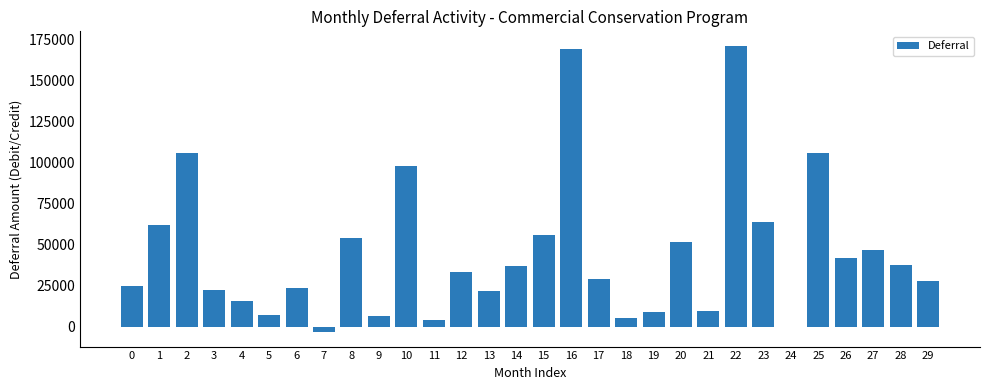

Between 3 and 7, which is larger?

3